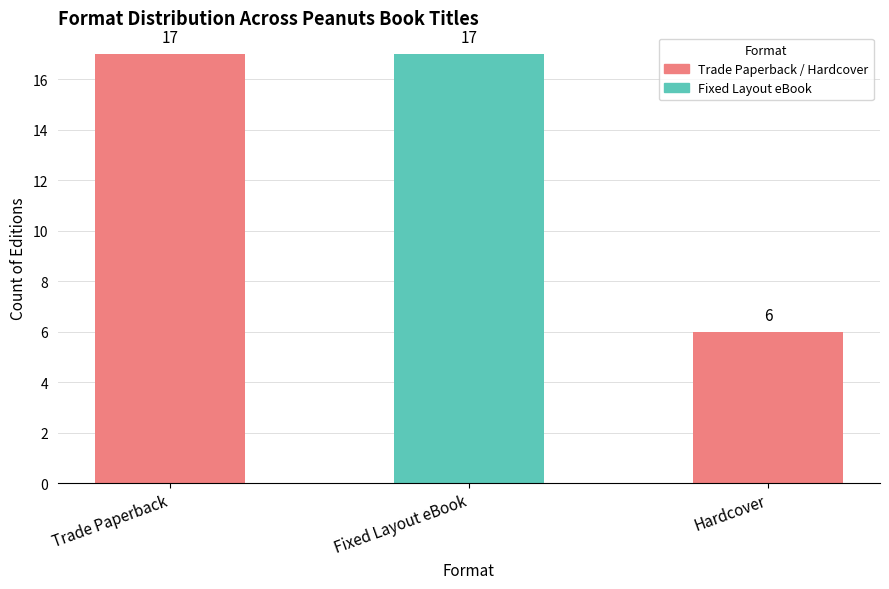

The value at Fixed Layout eBook is 30. True or false?

False